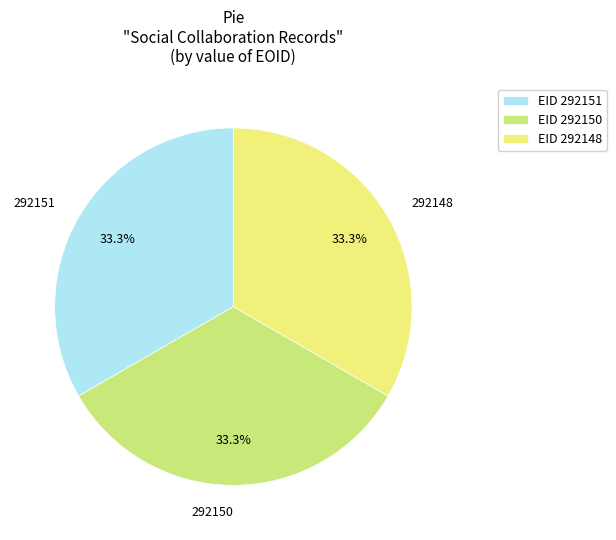

Combined, what portion of the pie is EID 292151 and EID 292148?

66.7%